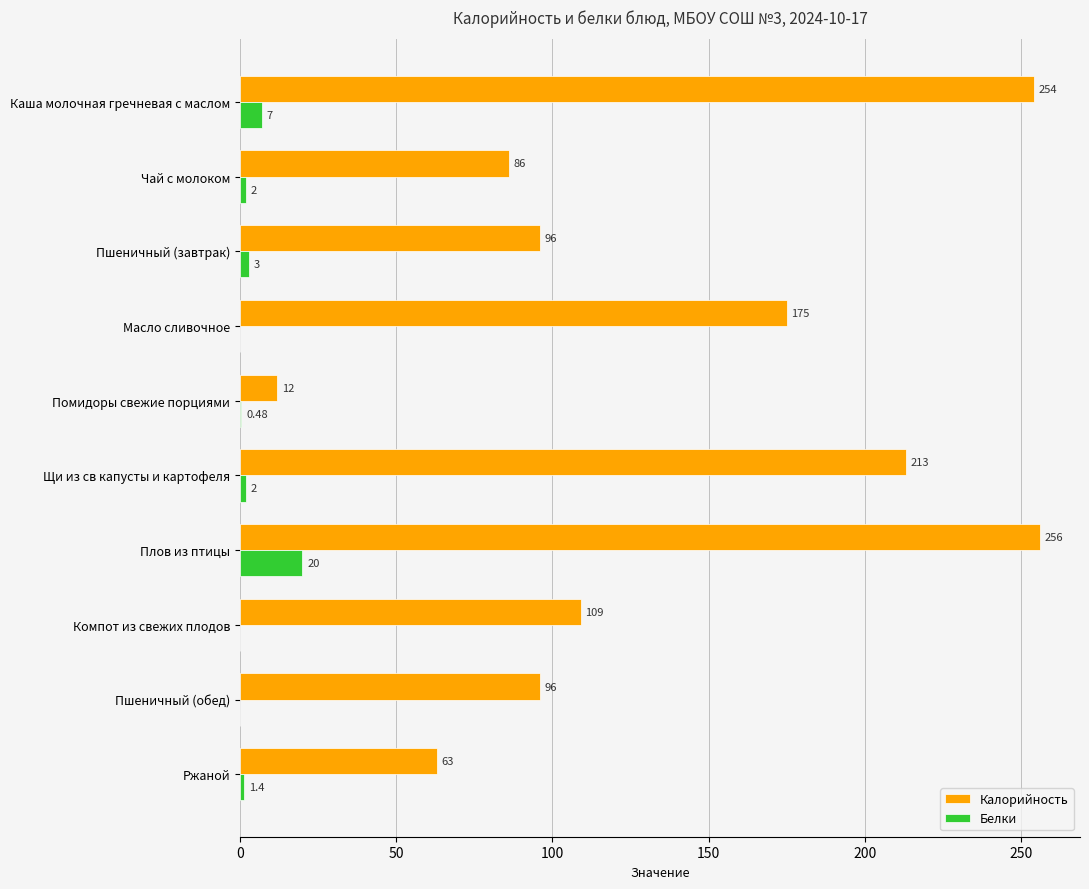

Which series has the widest spread of values?

Калорийность